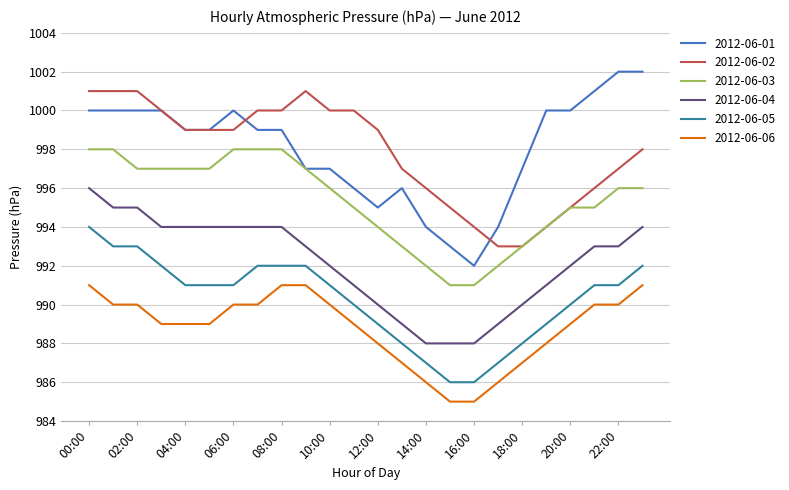

True or false: 2012-06-02 and 2012-06-05 cross at least once.

False